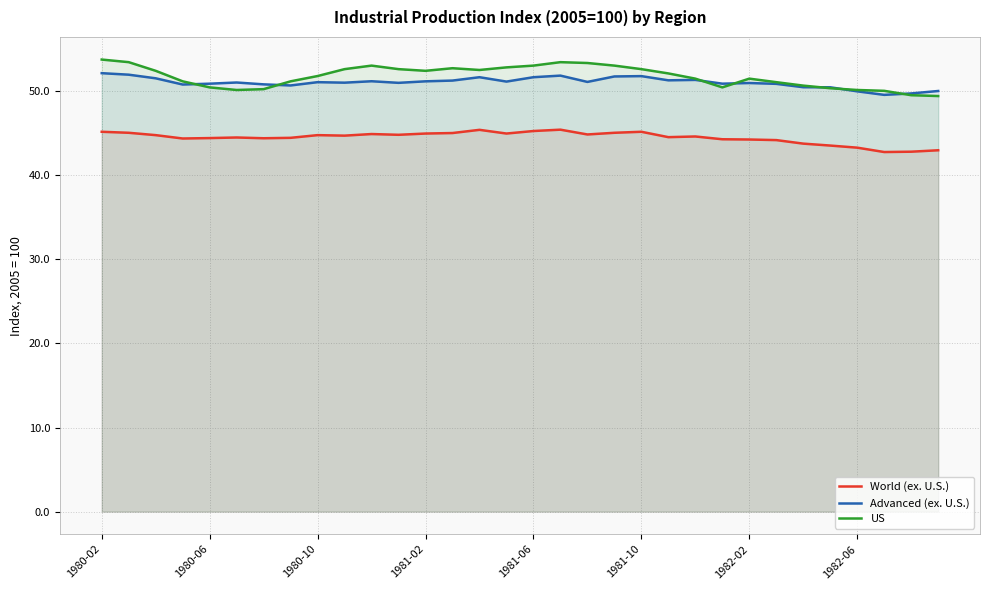

How many interior local valleys does the Advanced (ex. U.S.) series have?

9